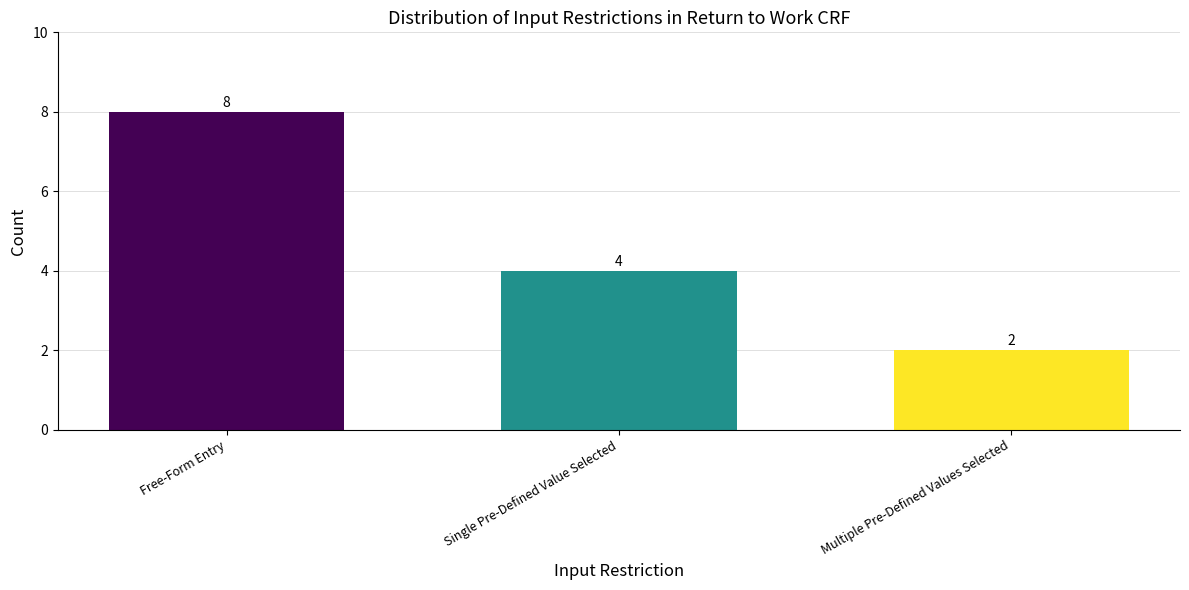

What is the change in value from Free-Form Entry to Multiple Pre-Defined Values Selected?

-6